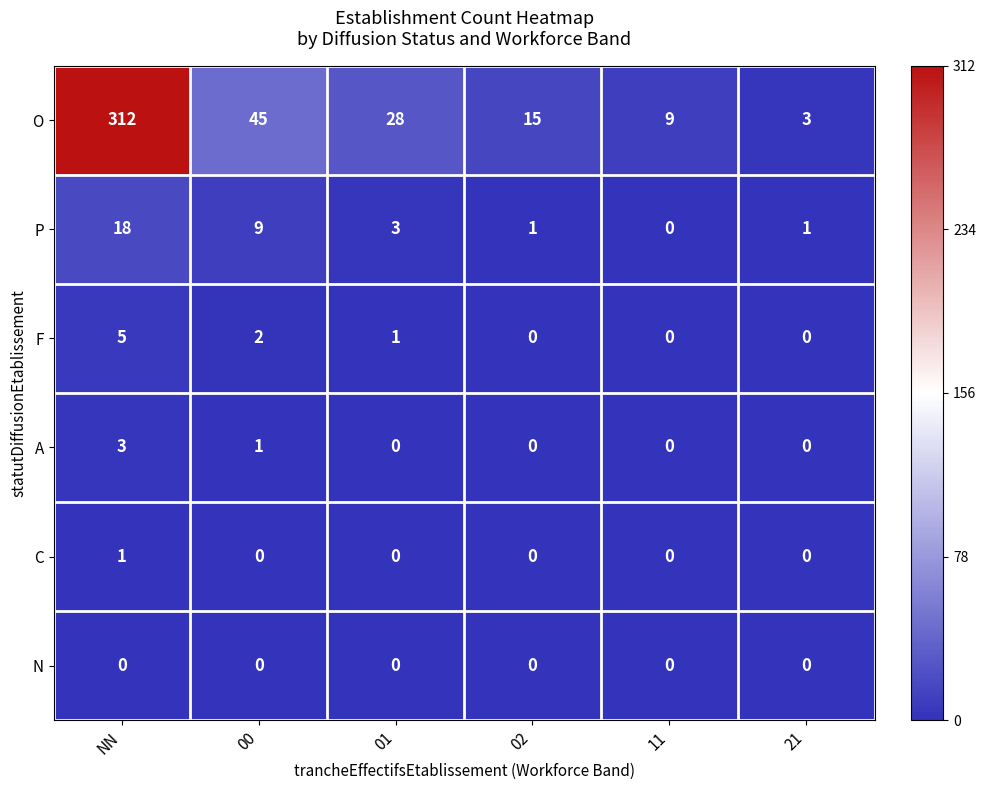

Which series has the largest total across all categories?

O